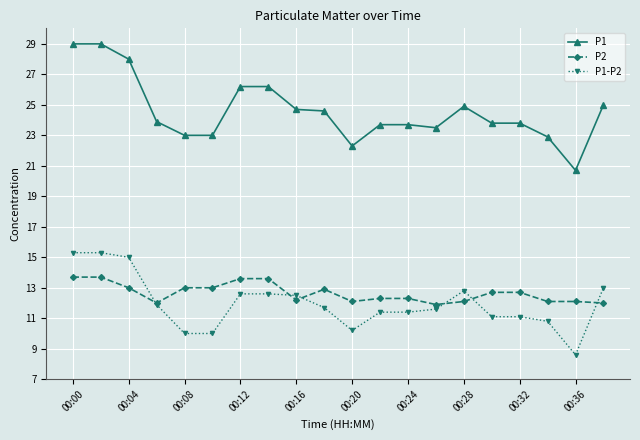

Which series has the largest total across all categories?

P1